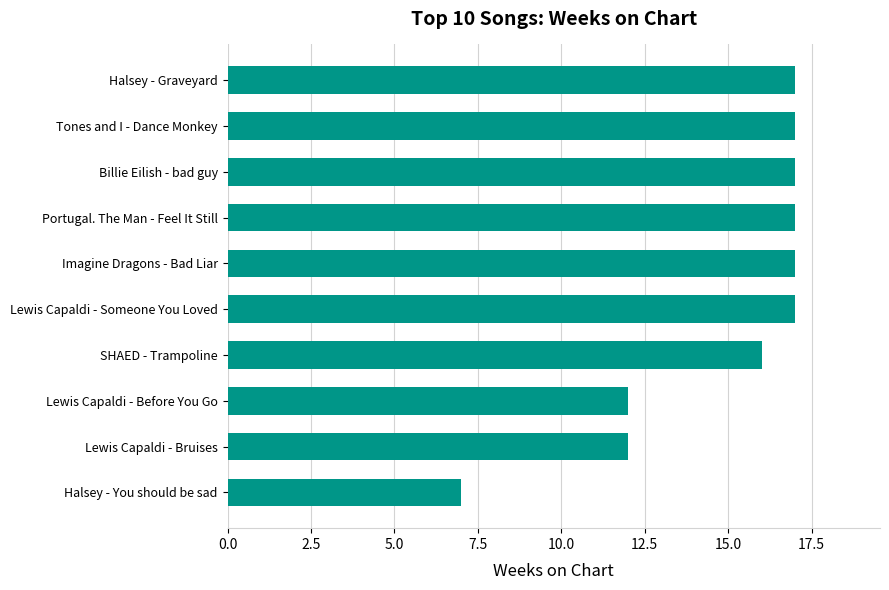

Read the value at Imagine Dragons - Bad Liar, to the nearest 5.

15